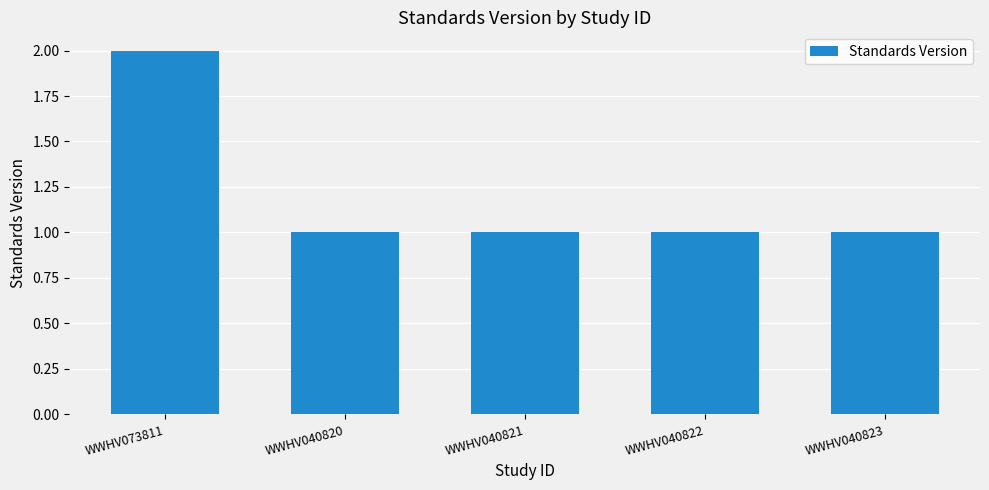

Which category has the highest value across all series?

WWHV073811